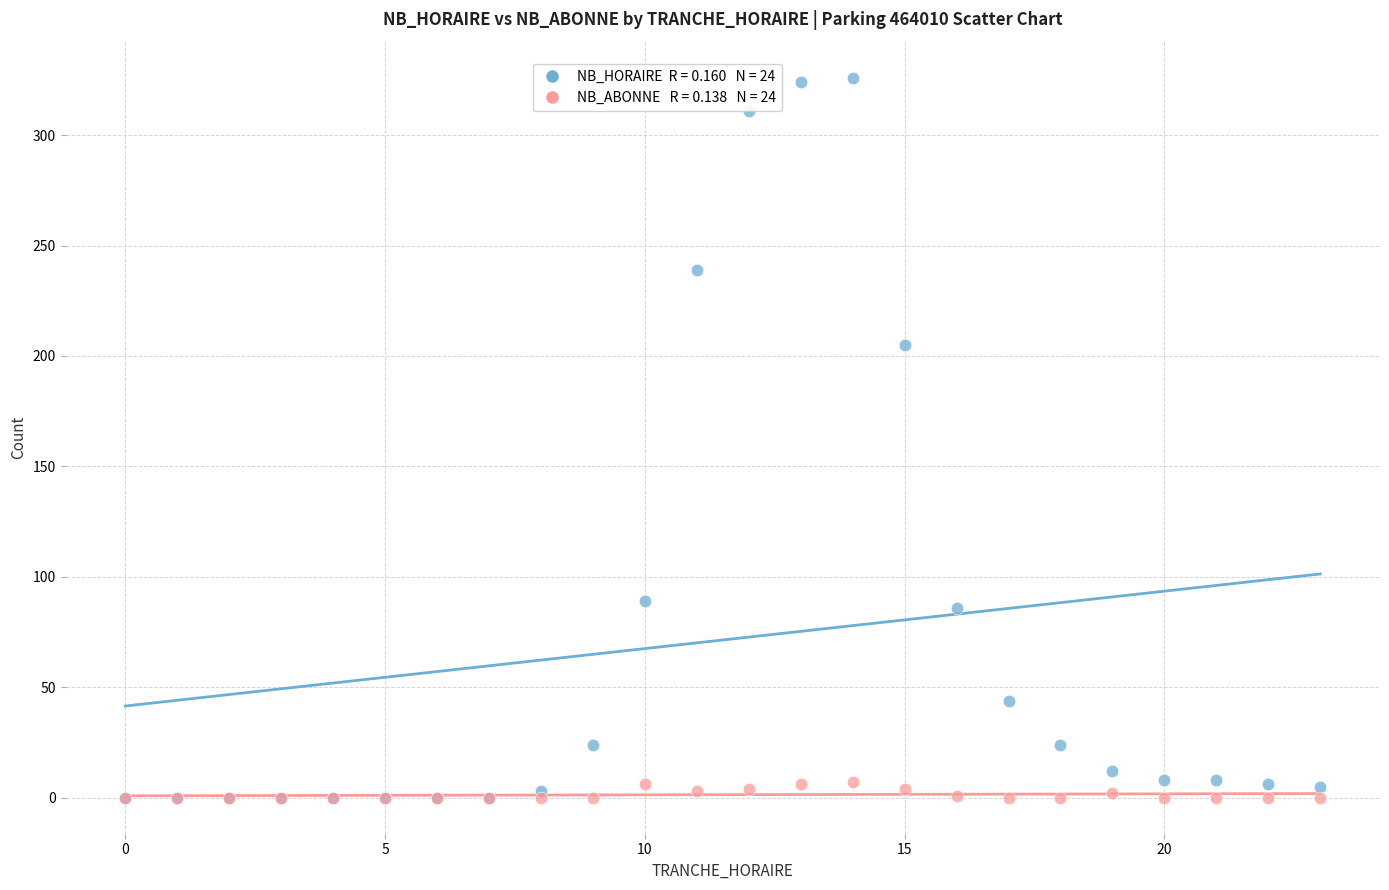

Across all series, what Y value is closest to 163?

205